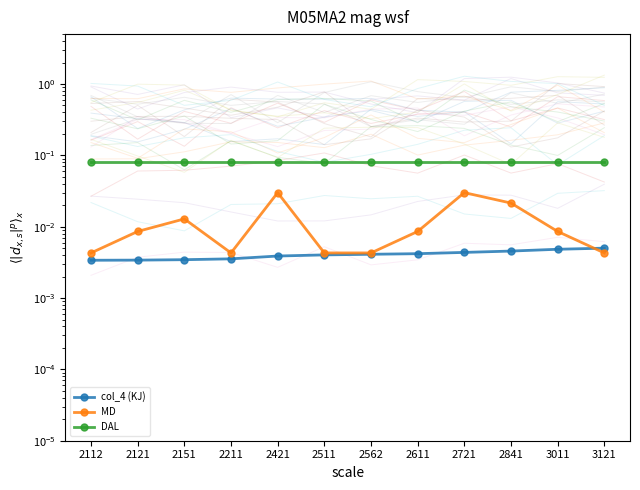

At 2841, list the series in order from largest to smallest.

DAL, MD, col_4 (KJ)